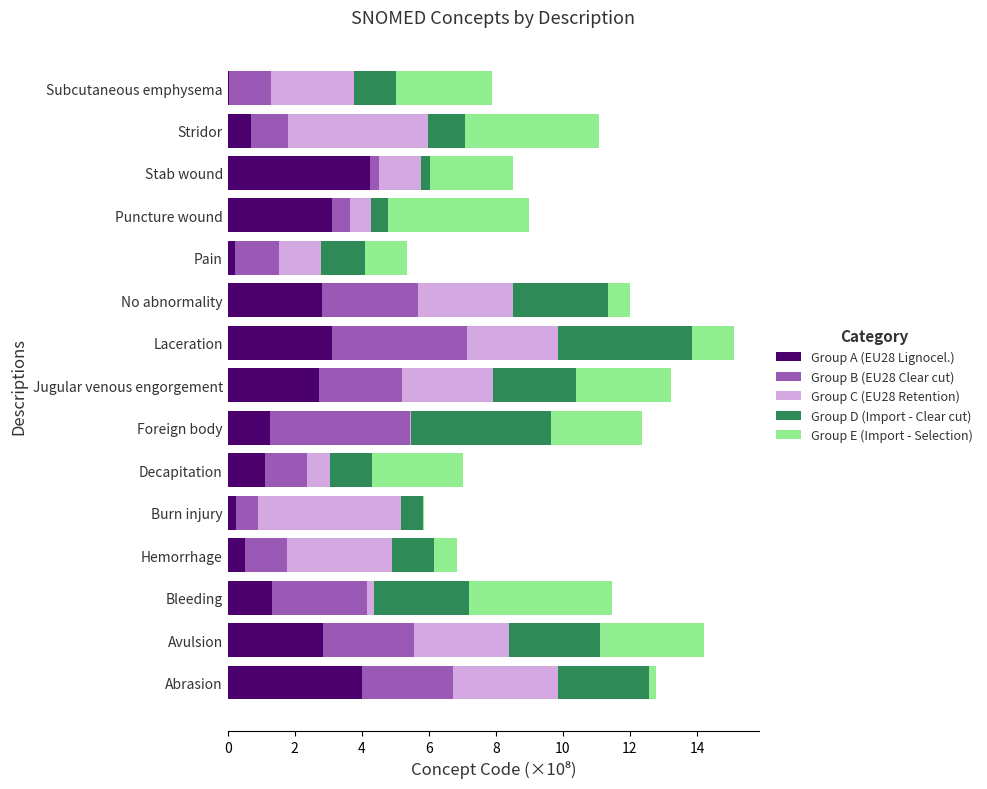

The value of Group A (EU28 Lignocel.) at Stridor is 1.2. True or false?

False